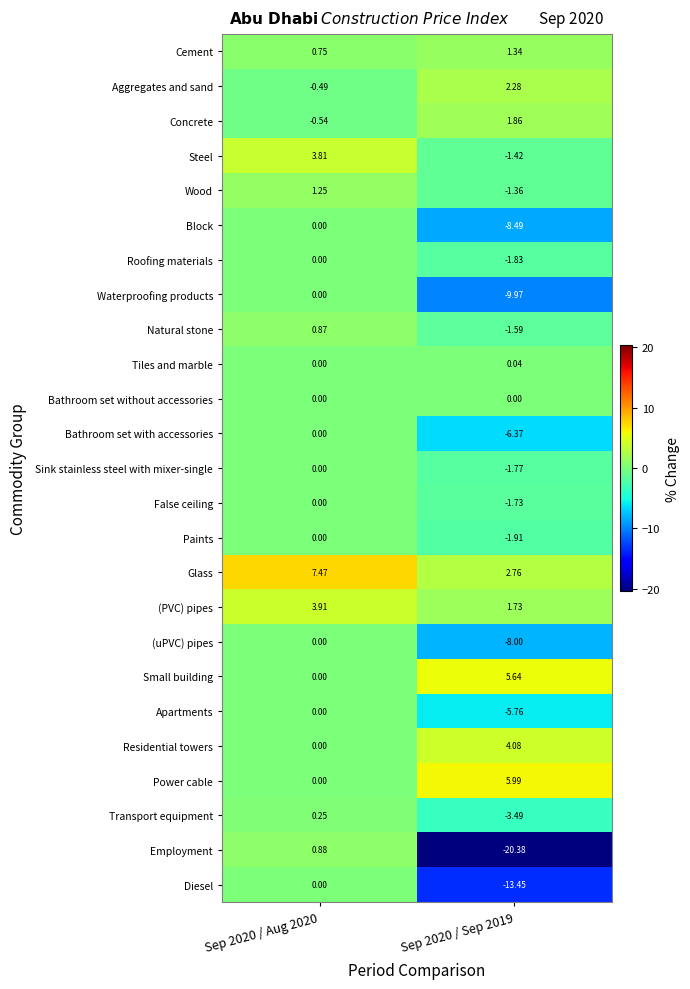

Which series has the largest range (max minus min)?

Employment